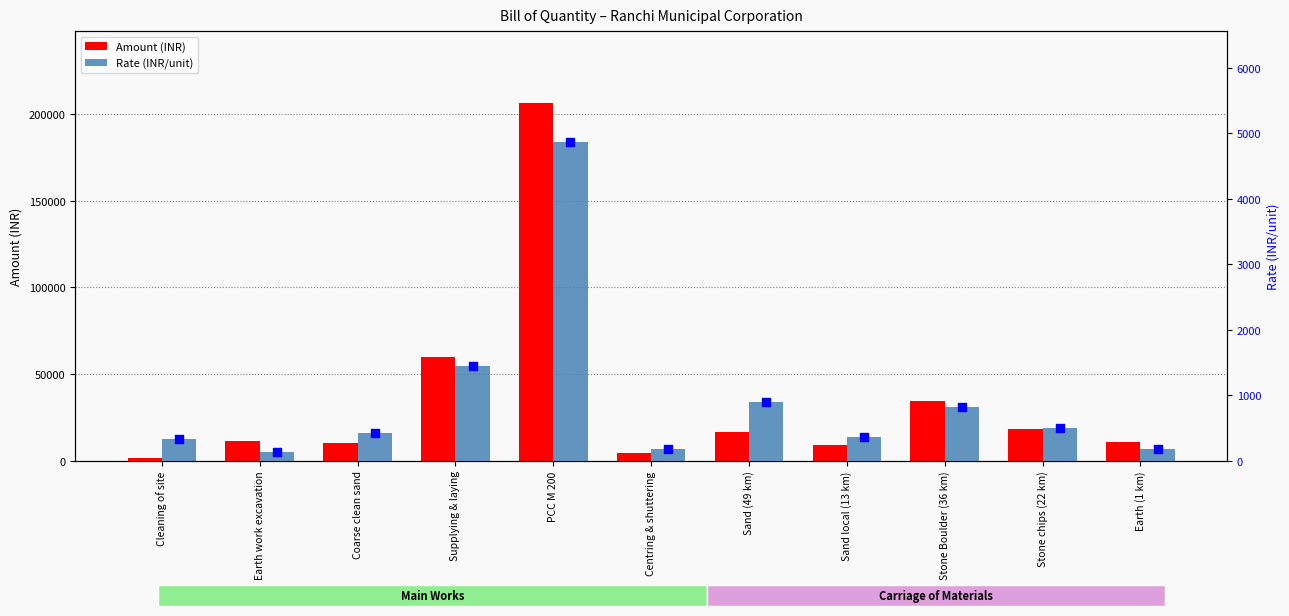

Is the value of Amount (INR) at Cleaning of site greater than the value of Rate (INR/unit) at Stone chips (22 km)?

Yes